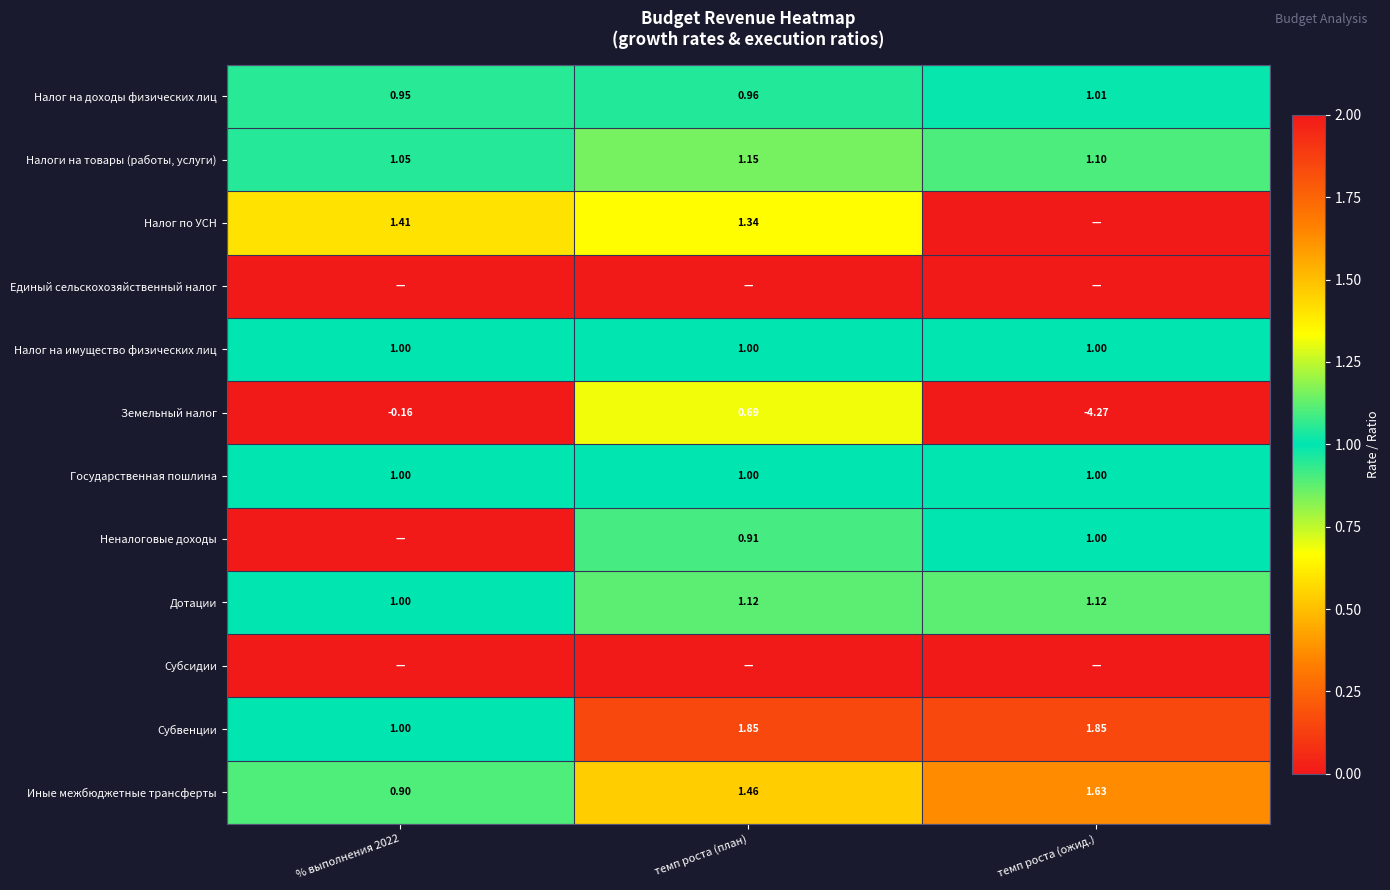

Which category has the highest value across all series?

темп роста (план)